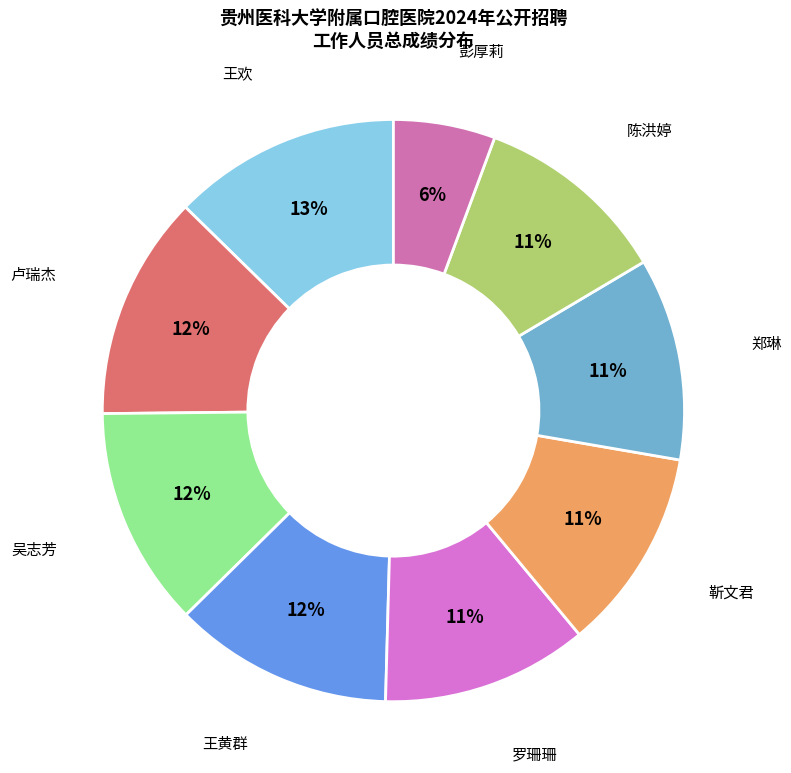

Which slice is the smallest?

彭厚莉